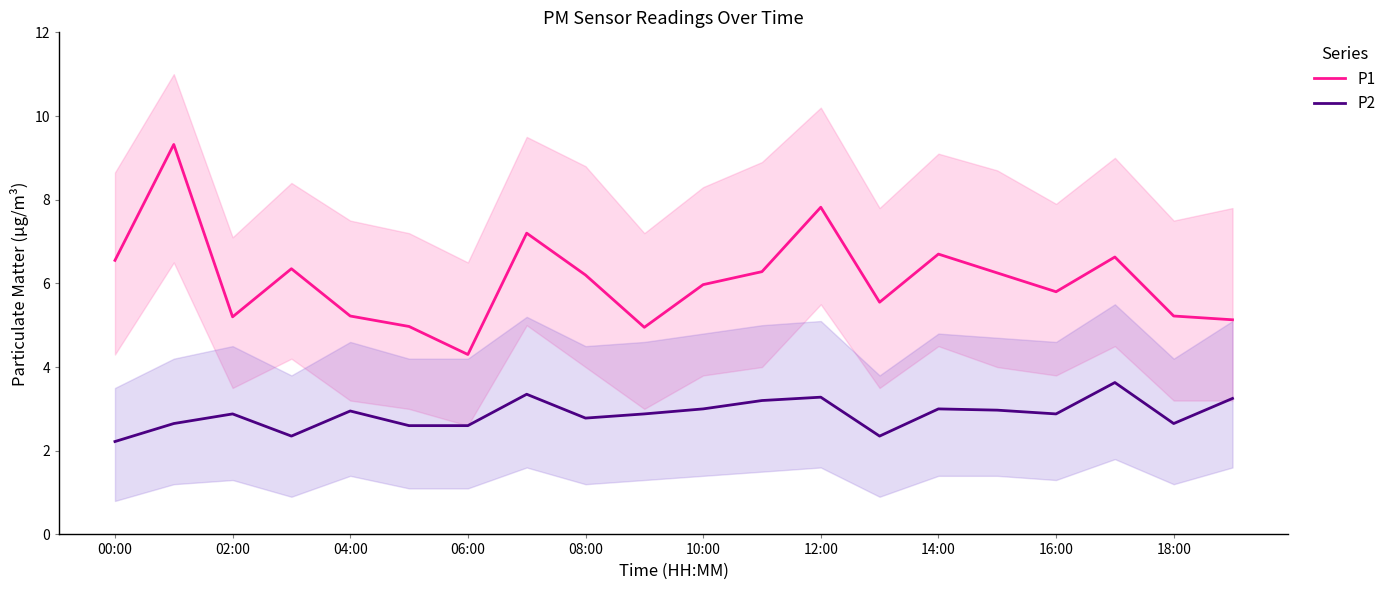

True or false: P2 and P1 intersect in this chart.

False